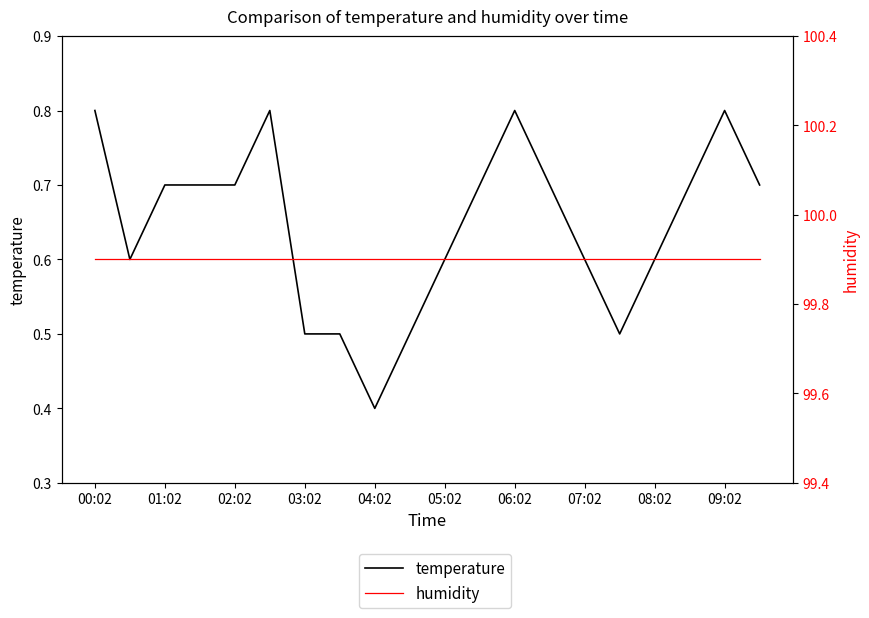

What is the difference between the maximum and minimum values in the temperature series?

0.4